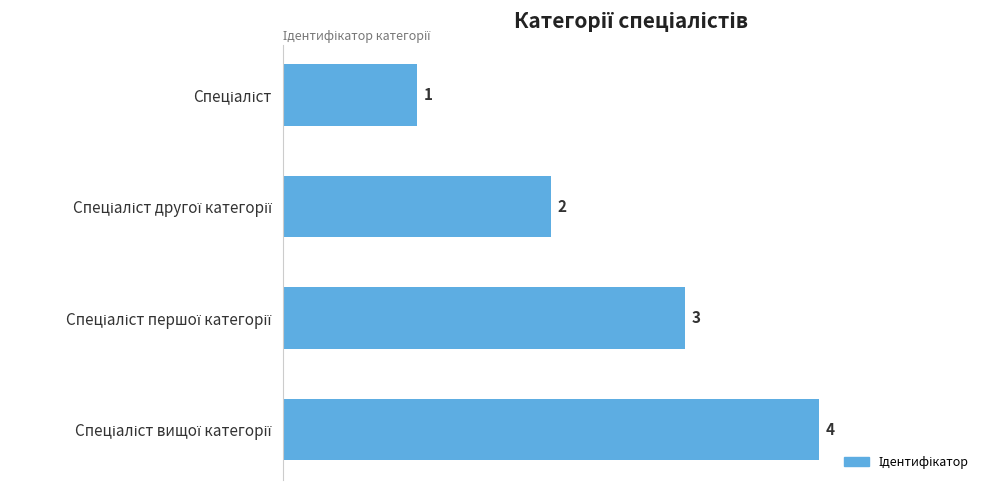

What is the value of the 3rd bar from the top?

3